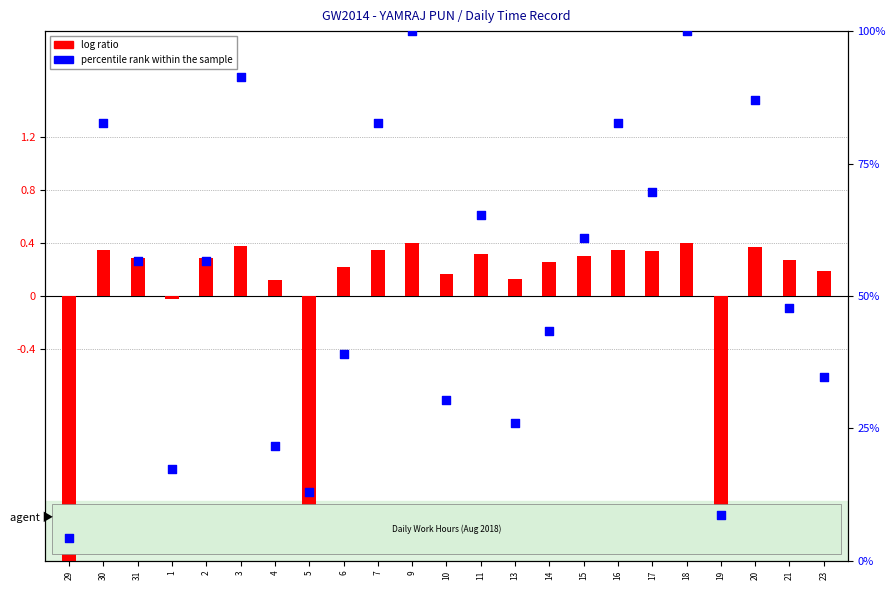

At how many categories does at least one series exceed 72?

7